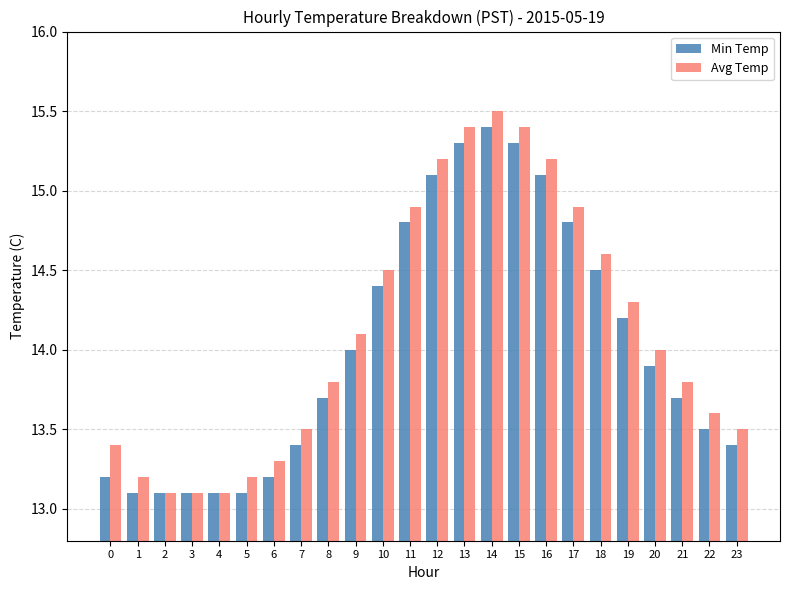

At which category is the sum across all series the highest?

14